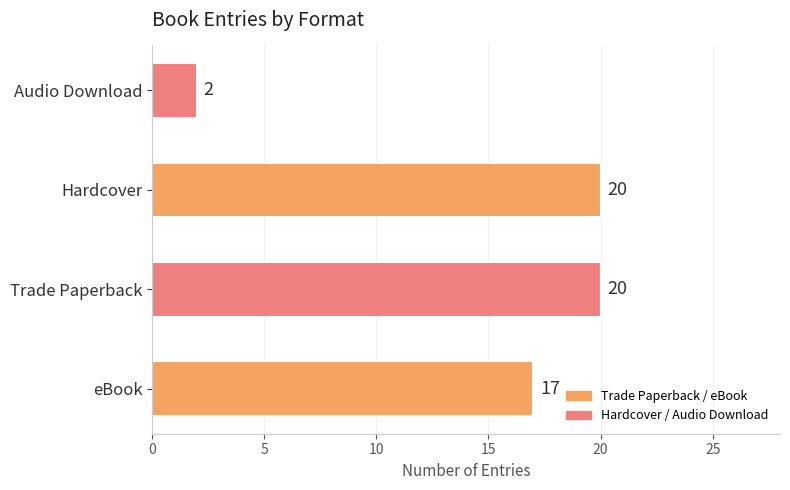

Count the values in the range 17 to 20.

3